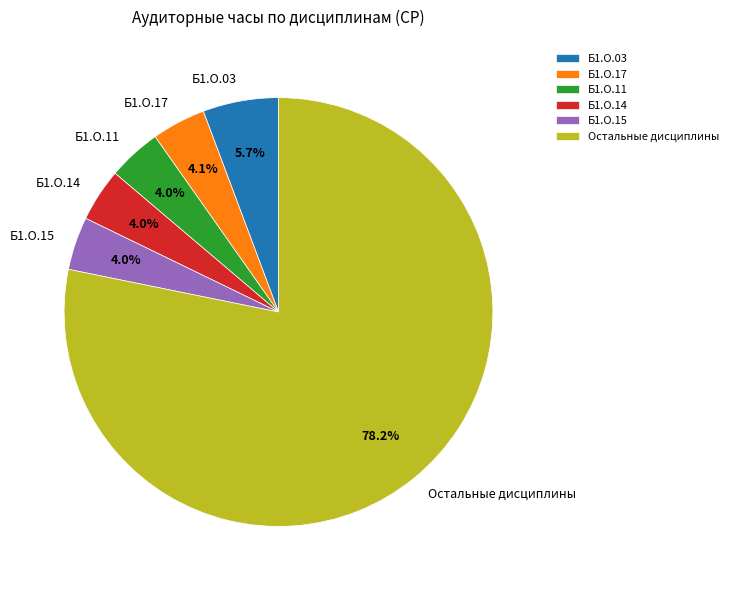

Is there any slice that represents more than half of the pie?

Yes